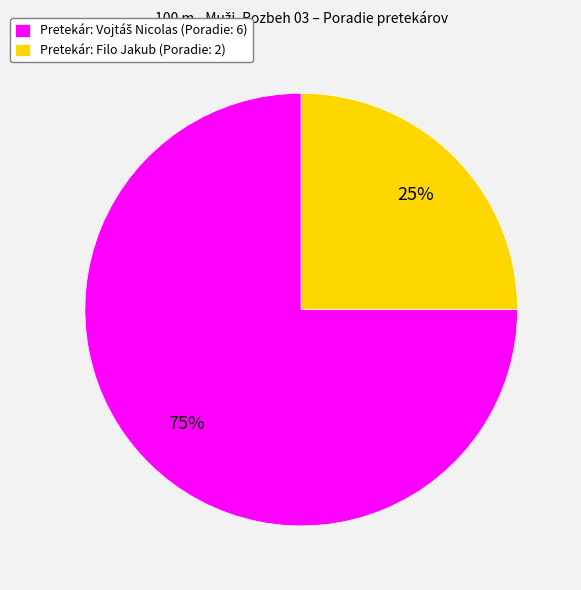

What is the smallest slice in the pie chart?

Pretekár: Filo Jakub (Poradie: 2)